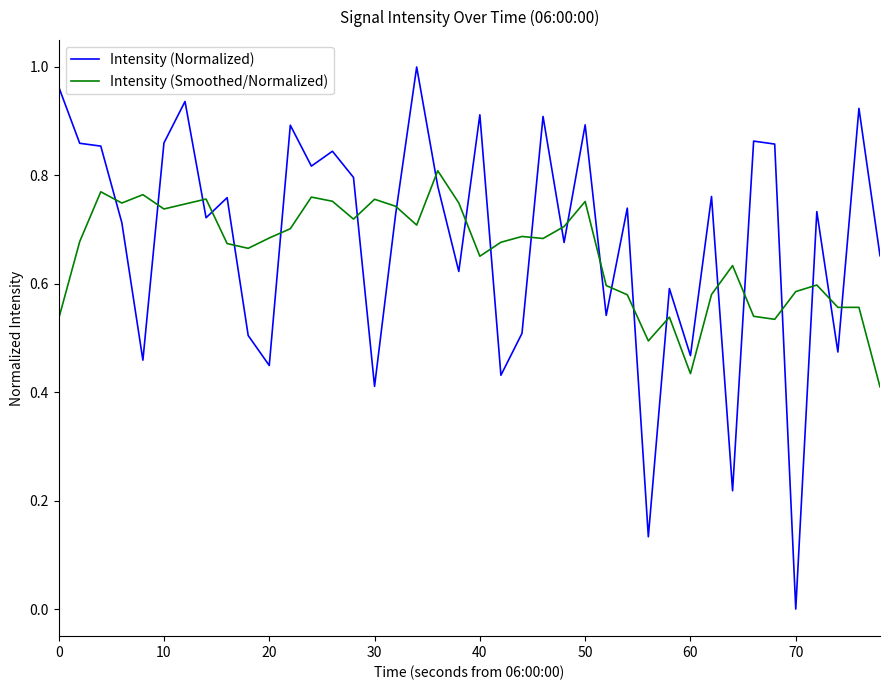

Rank the series by their maximum value, from highest to lowest.

Intensity (Normalized), Intensity (Smoothed/Normalized)